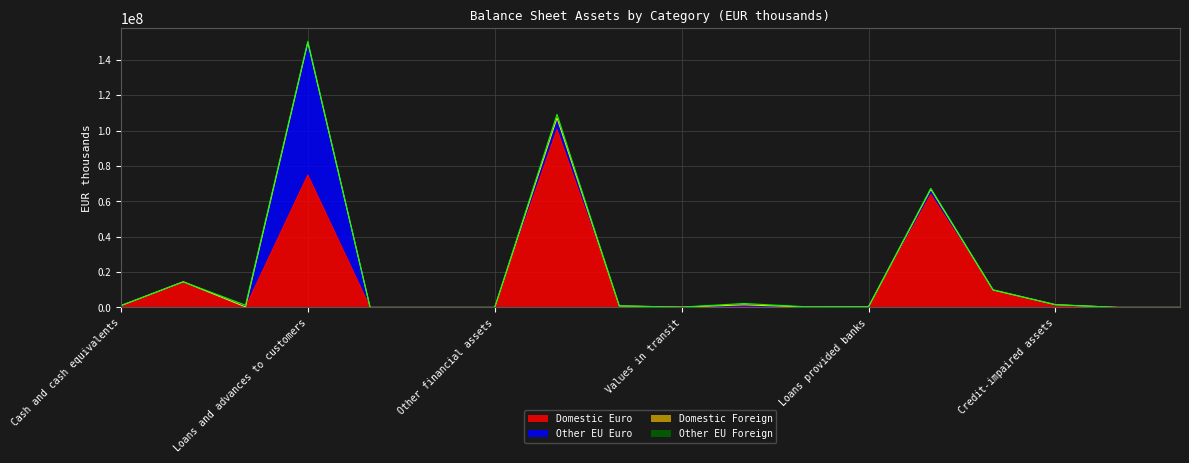

List the series in order of their peak value, lowest first.

Domestic Foreign, Other EU Foreign, Other EU Euro, Domestic Euro